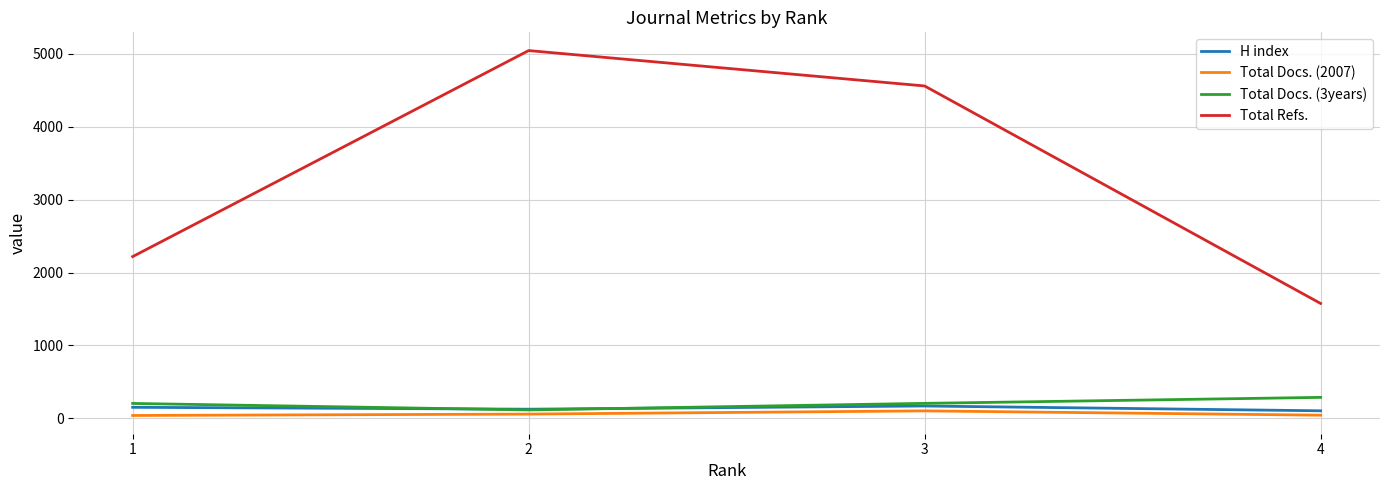

True or false: Total Docs. (2007) and H index cross at least once.

False